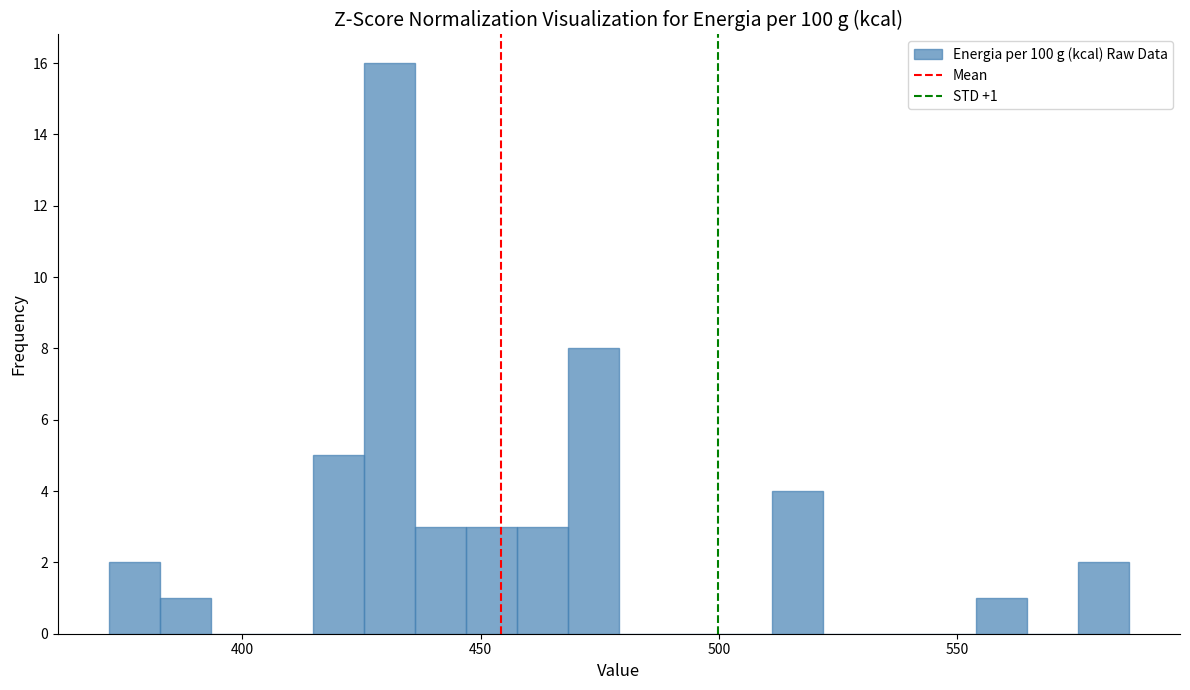

Around what value on the x-axis is the tallest bar? Give the approximate position of its centre, as read against the axis.

430